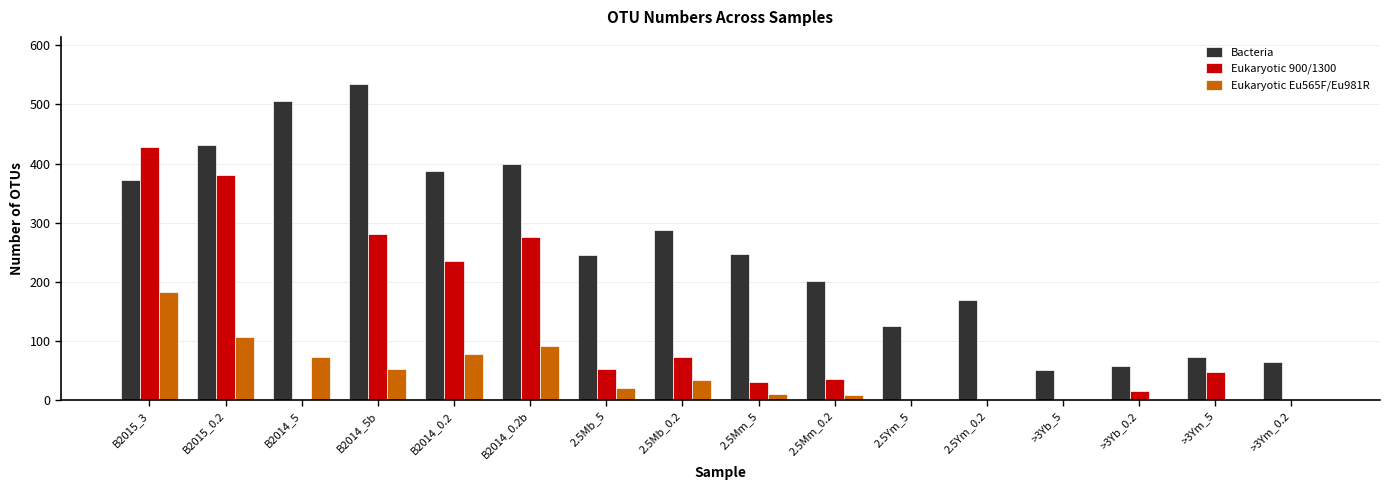

The value of Eukaryotic Eu565F/Eu981R at B2015_0.2 is 107. True or false?

True